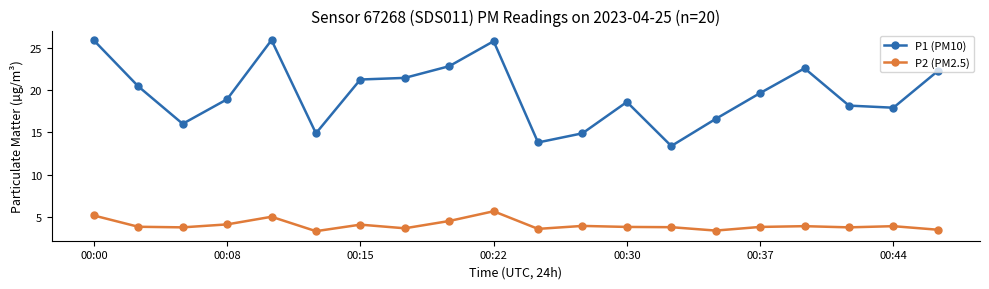

What is the highest value of the P1 (PM10) series?

25.9